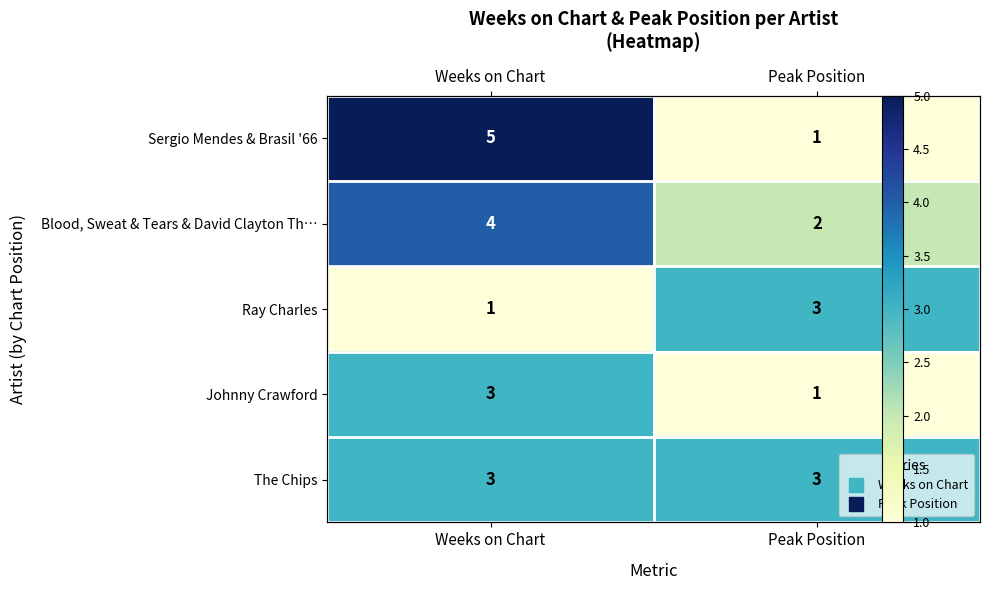

What is the approximate value of Sergio Mendes & Brasil '66 at Peak Position?

1